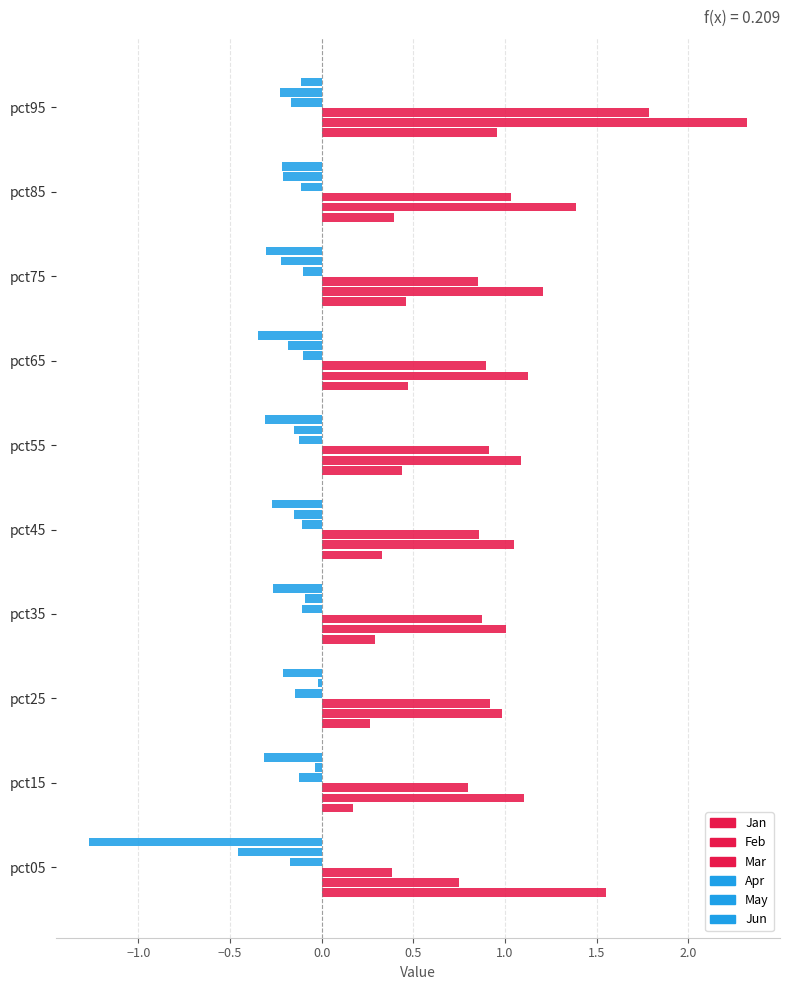

Count the number of categories in the chart.

10